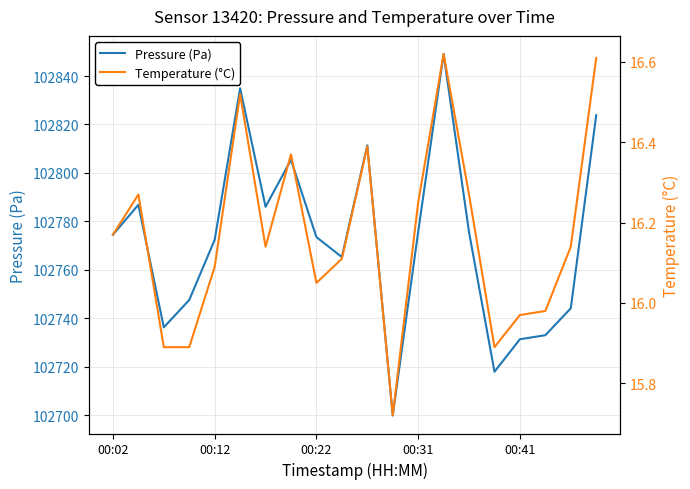

True or false: Temperature (°C) has a value of 15.7 at 11.

True